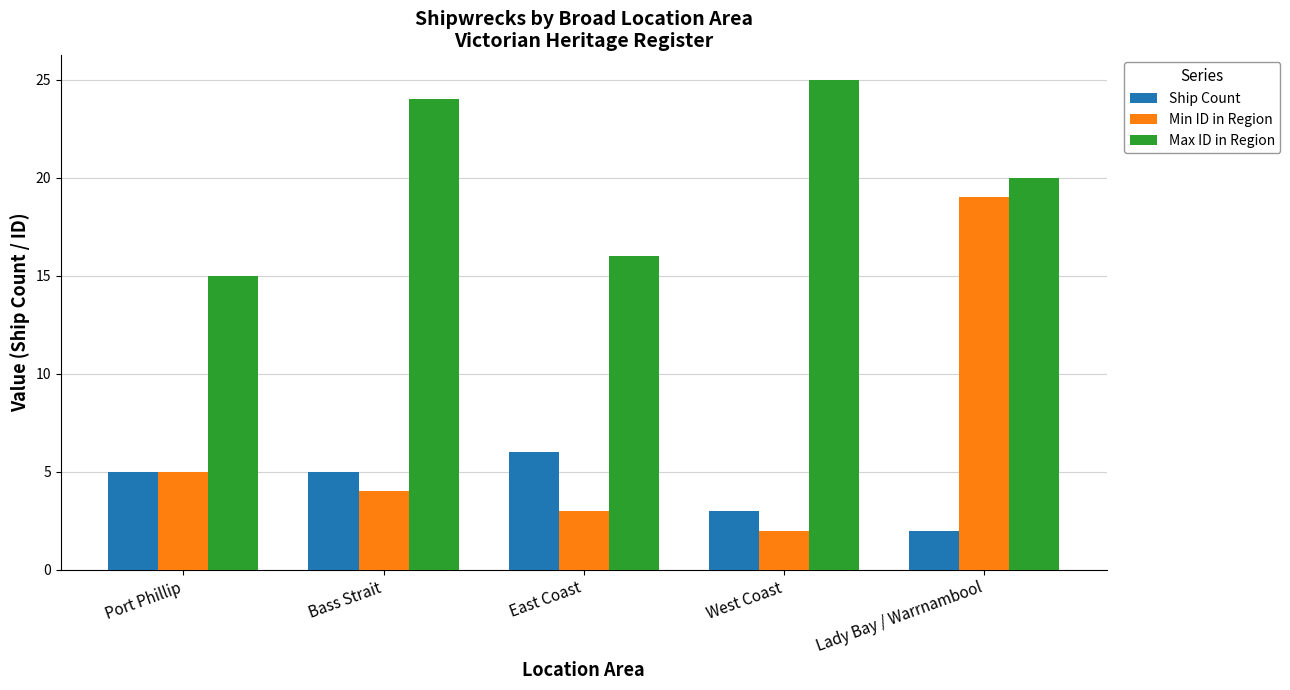

Which series has the widest spread of values?

Min ID in Region